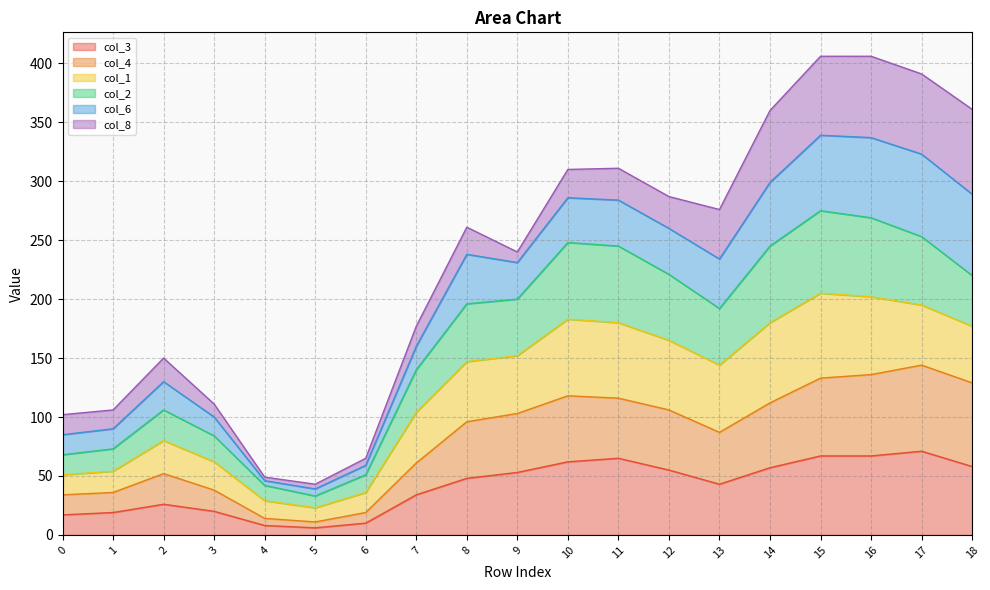

At which label does col_2 first exceed 196?

9